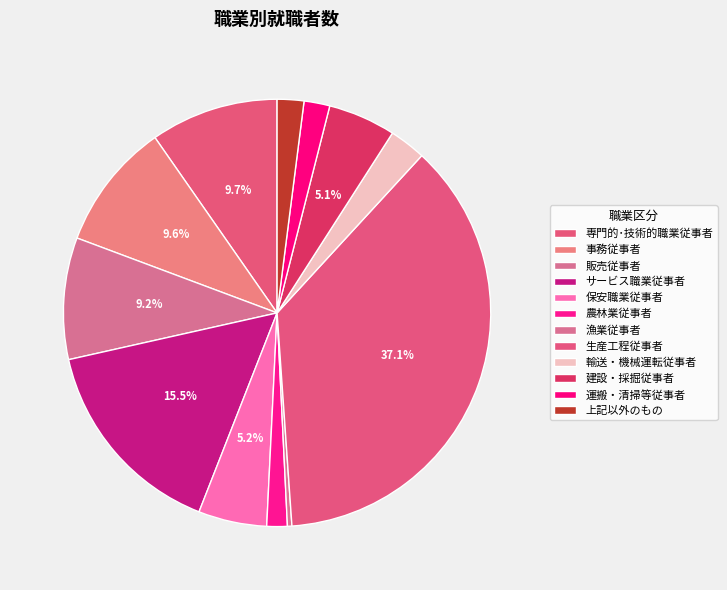

To the nearest percent, what portion does 上記以外のもの represent?

2%